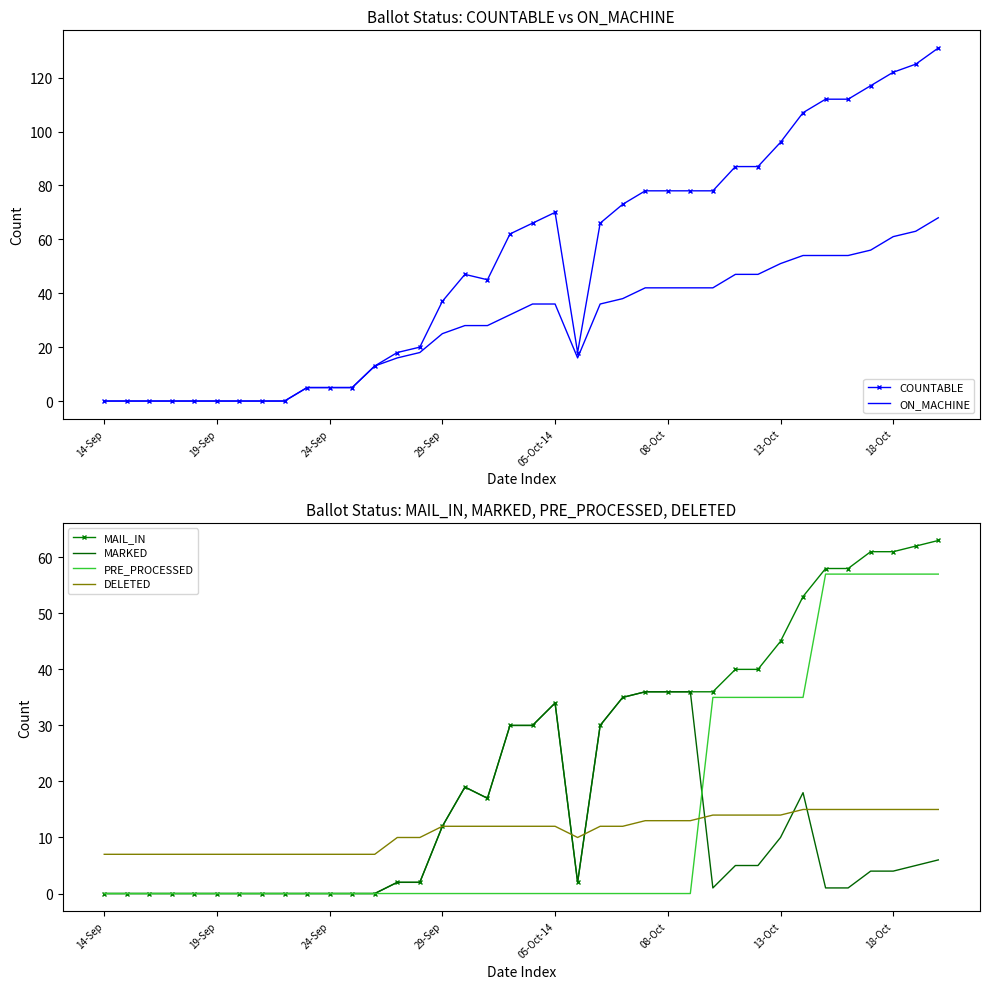

True or false: PRE_PROCESSED and MARKED cross at least once.

True